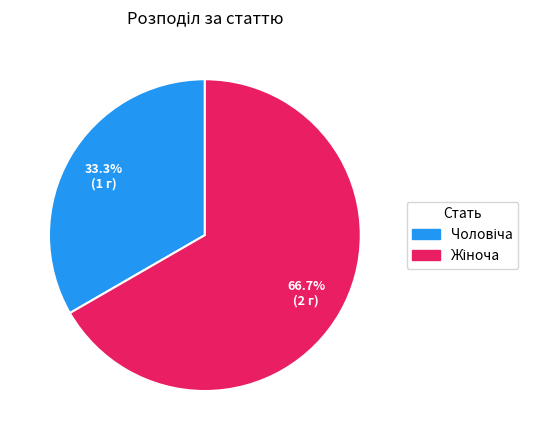

How many segments does this pie chart have?

2